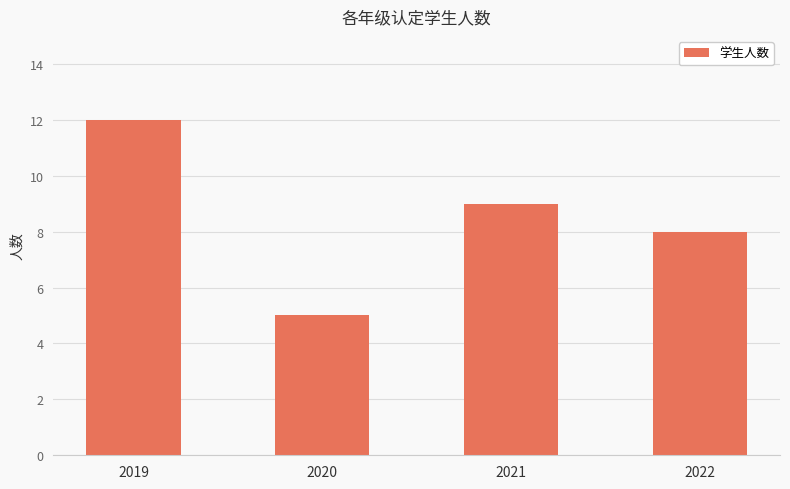

How many series are shown in this chart?

1